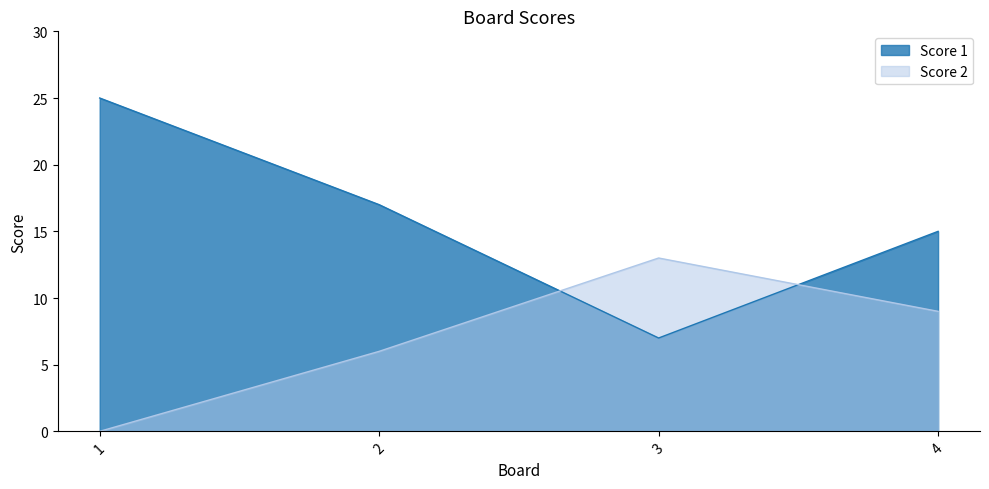

True or false: Score 2 has more than 2 interior local peaks.

False